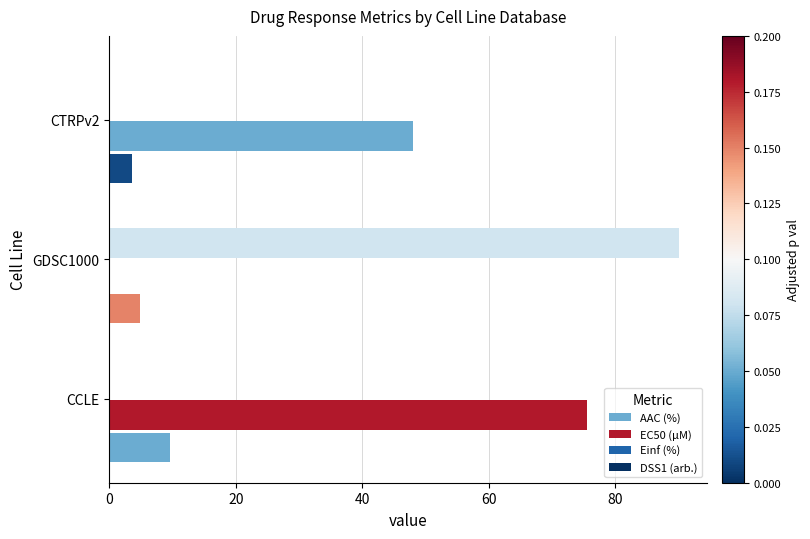

How many series are shown in this chart?

4